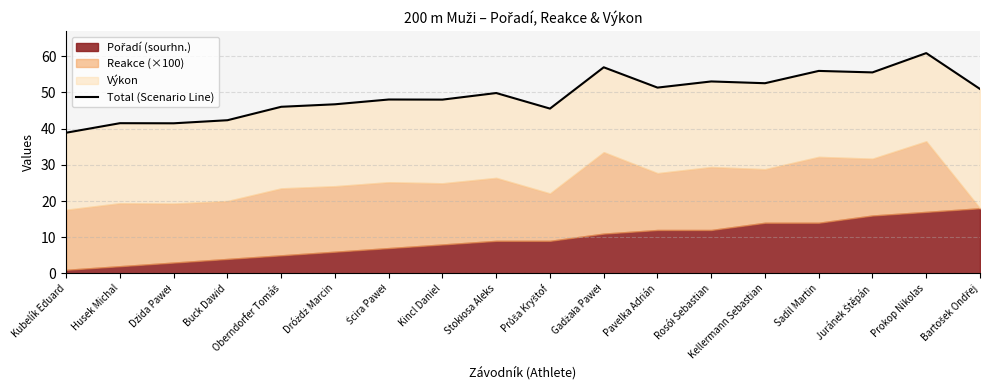

At which label does the data first exceed 49?

Stokłosa Aleks